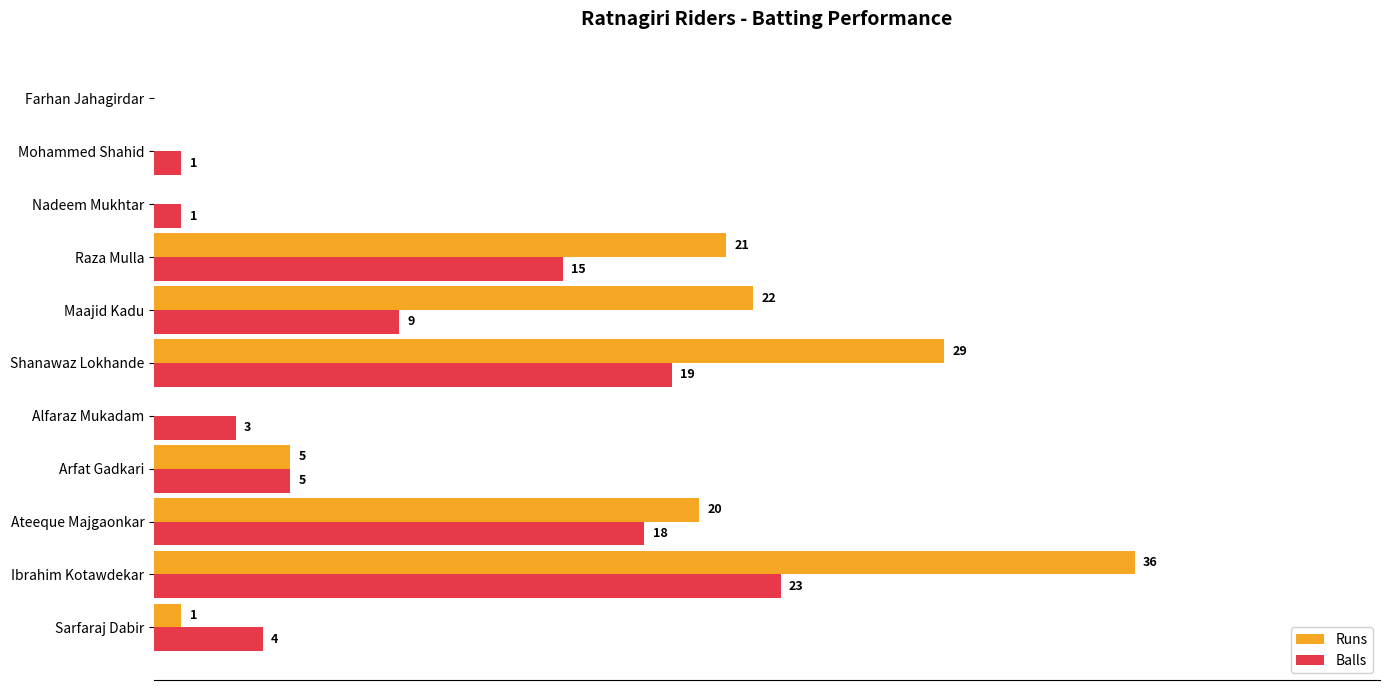

At which category is the sum across all series the highest?

Ibrahim Kotawdekar